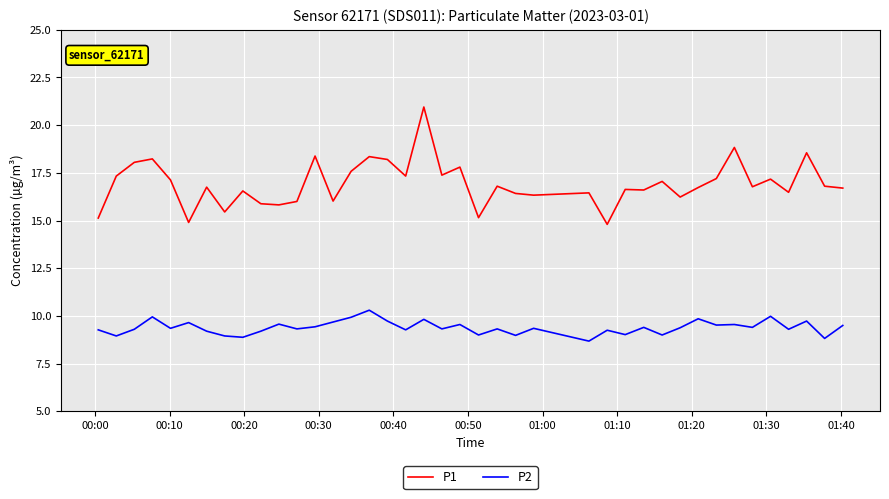

Which series has the largest range (max minus min)?

P1